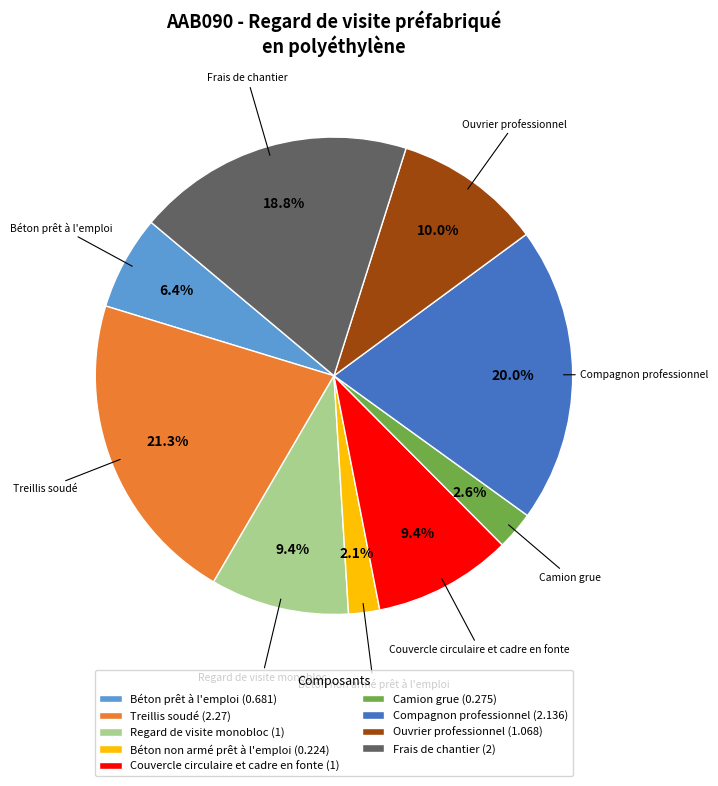

To the nearest percent, what portion does Regard de visite monobloc represent?

9%